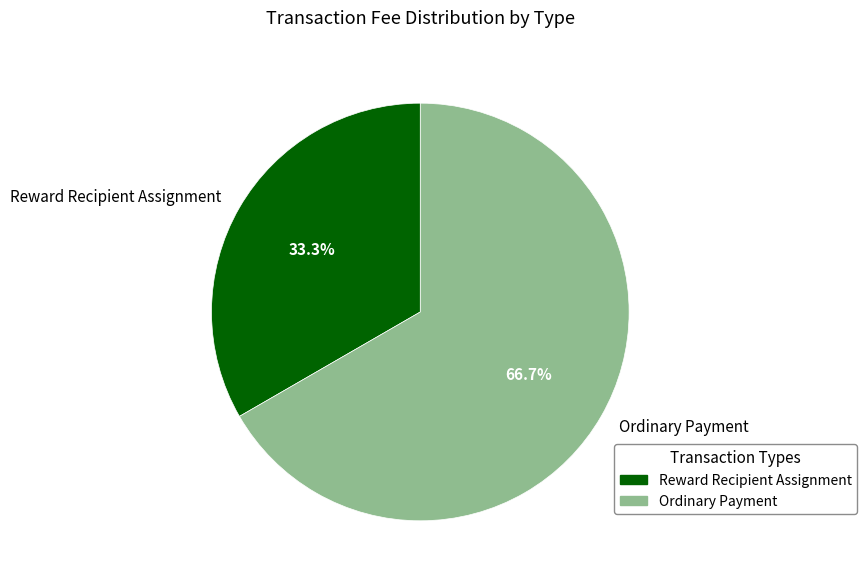

Which slice represents more than half of the pie?

Ordinary Payment